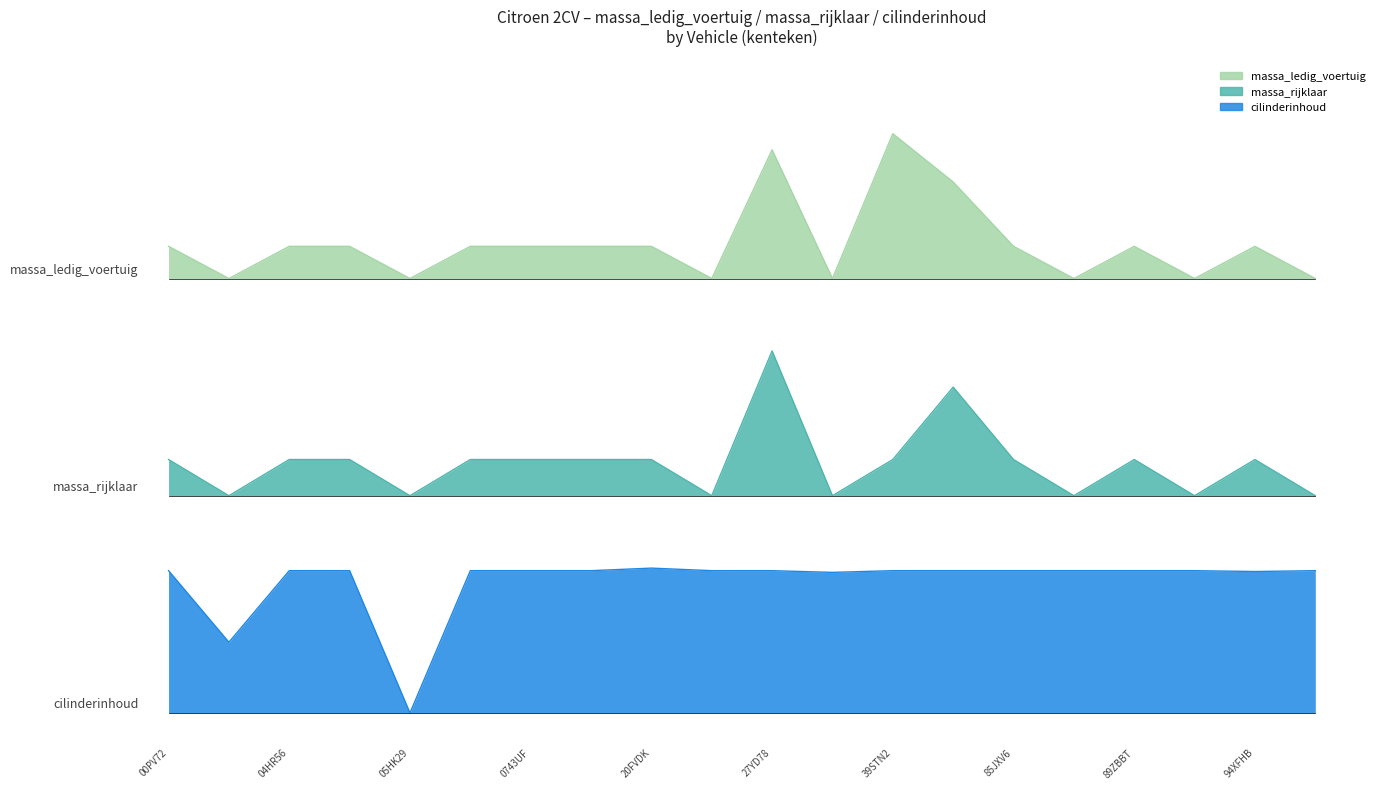

What position from the left is 89ZBBT?

17